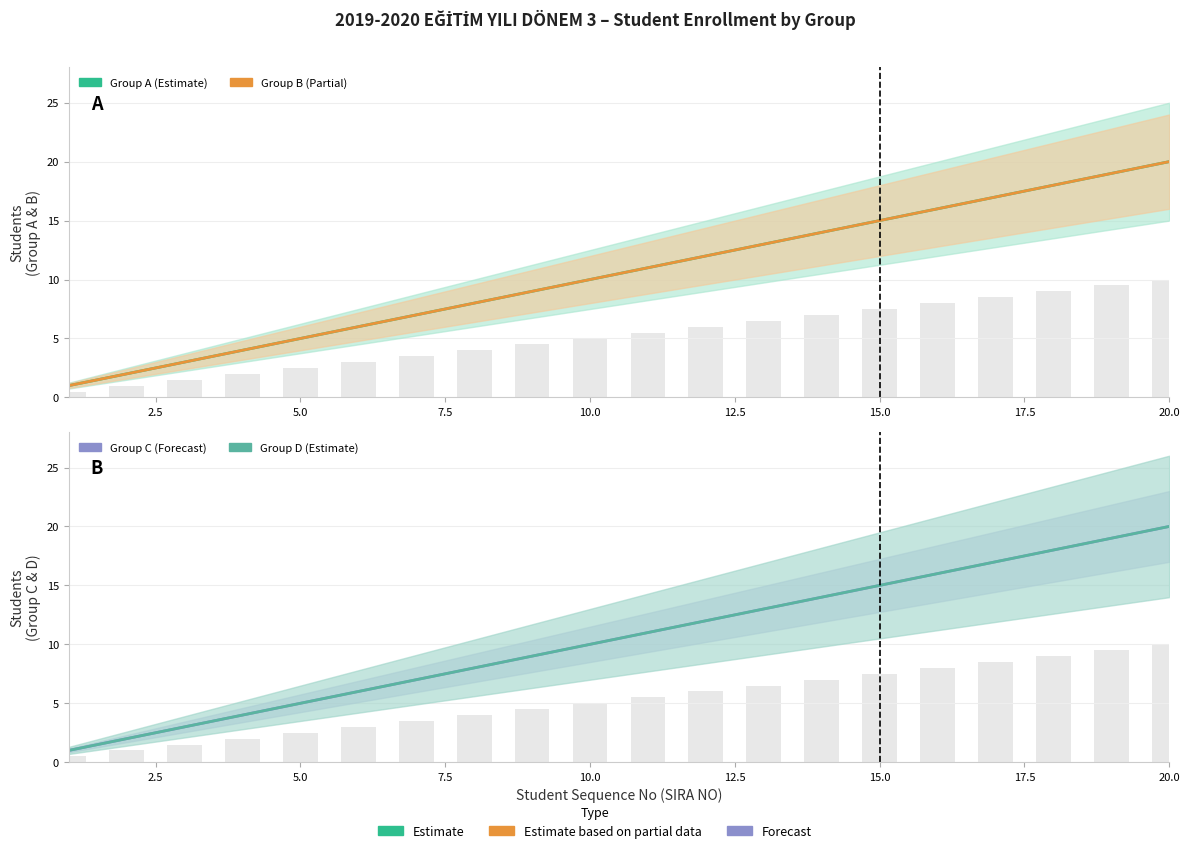

Which series has the widest spread of values?

Group A